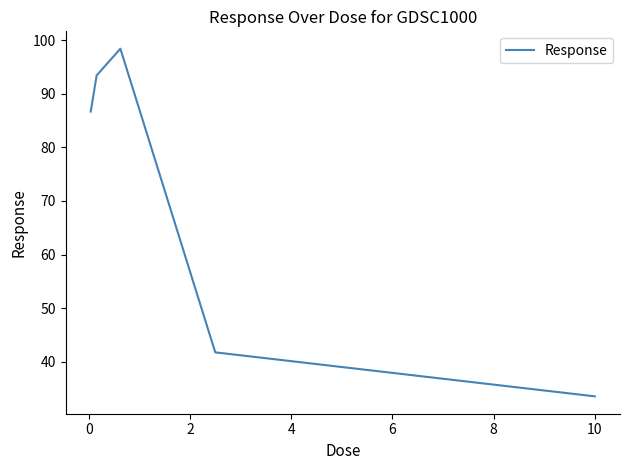

How many lines are shown in the chart?

1